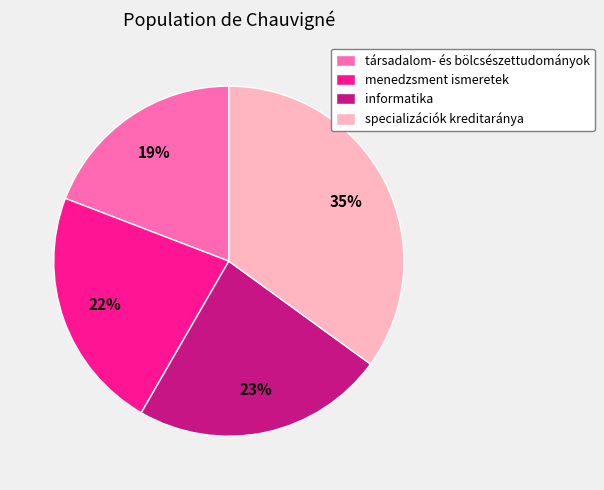

The specializációk kreditaránya slice represents 47% of the pie. True or false?

False